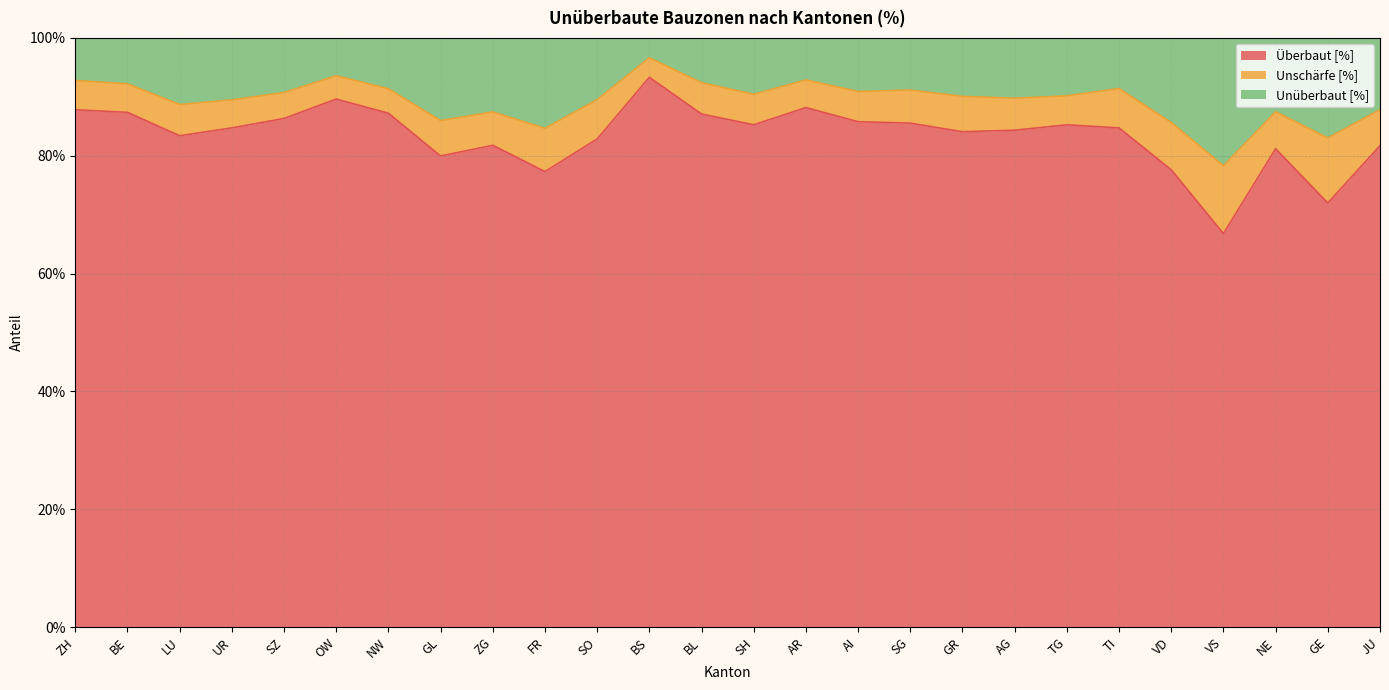

At how many categories does at least one series exceed 0?

26